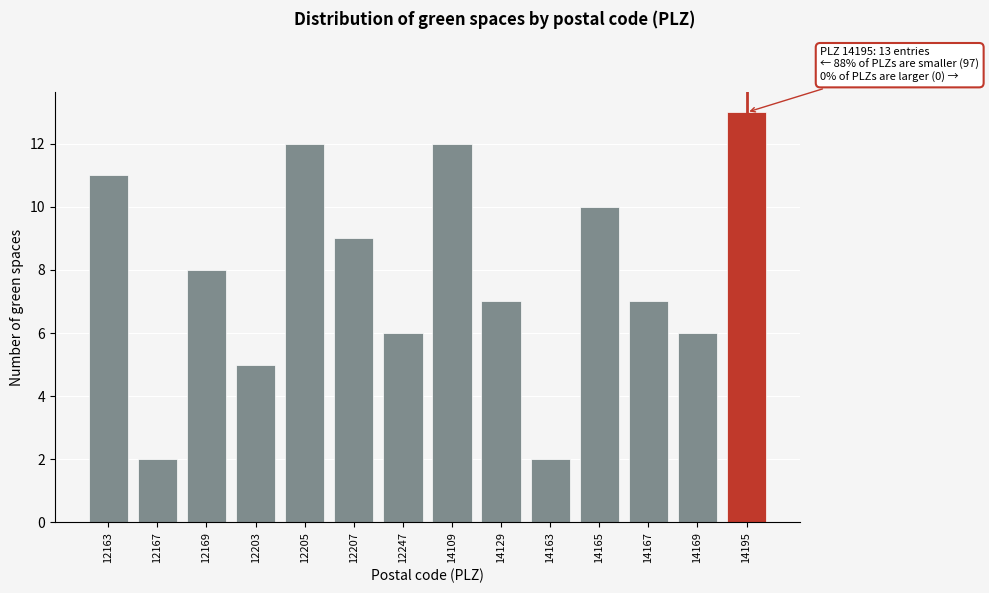

Reading right to left, extract all data points from this chart.

14195=13	14169=6	14167=7	14165=10	14163=2	14129=7	14109=12	12247=6	12207=9	12205=12	12203=5	12169=8	12167=2	12163=11